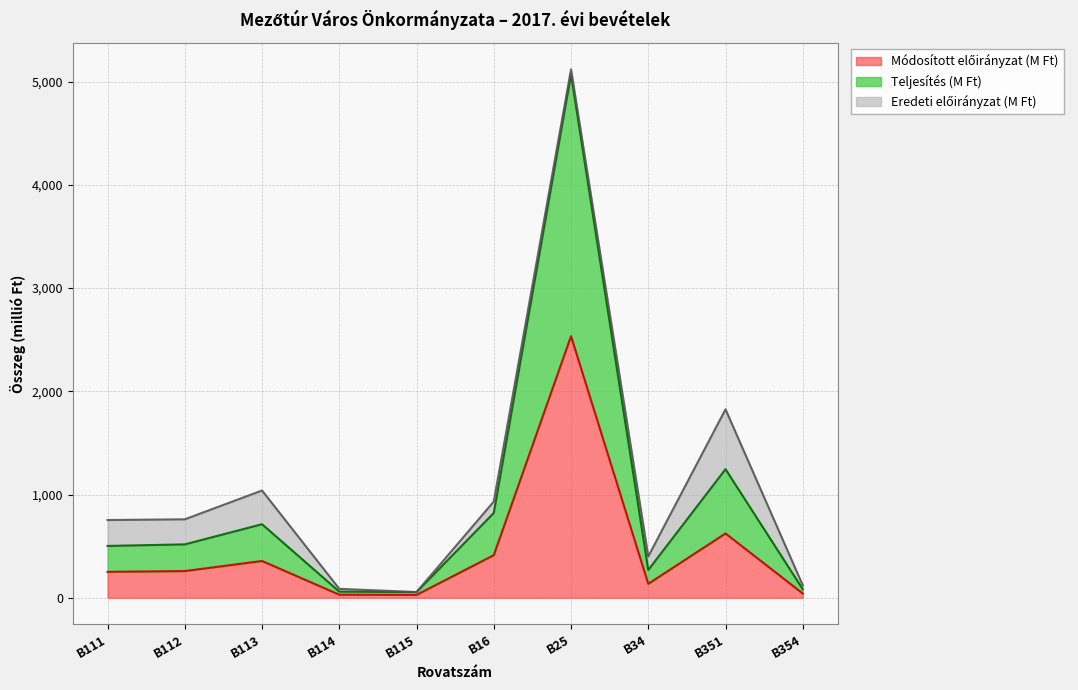

Where is the first local maximum for Teljesítés (M Ft)?

B113